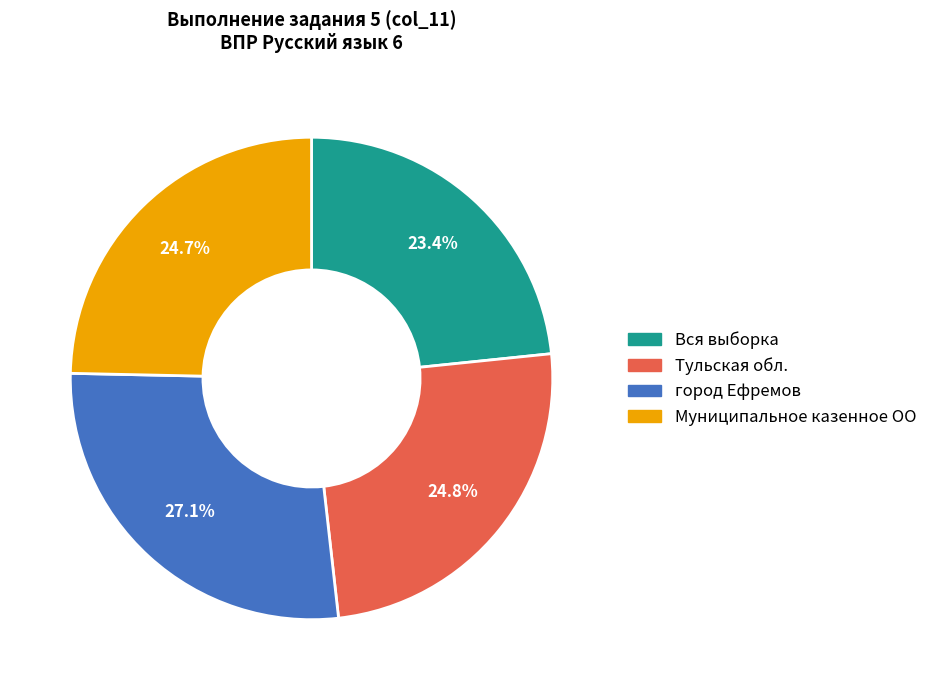

Is it true that Муниципальное казенное ОО is 33% of the pie?

False